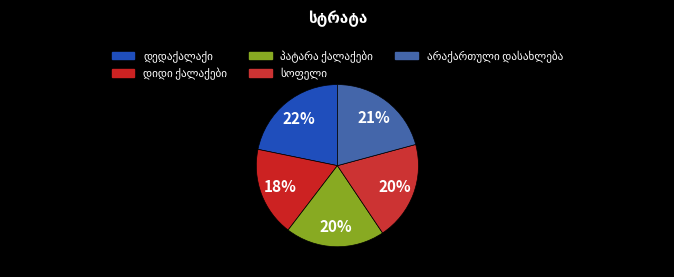

What percentage is the სოფელი slice, to the nearest percent?

20%